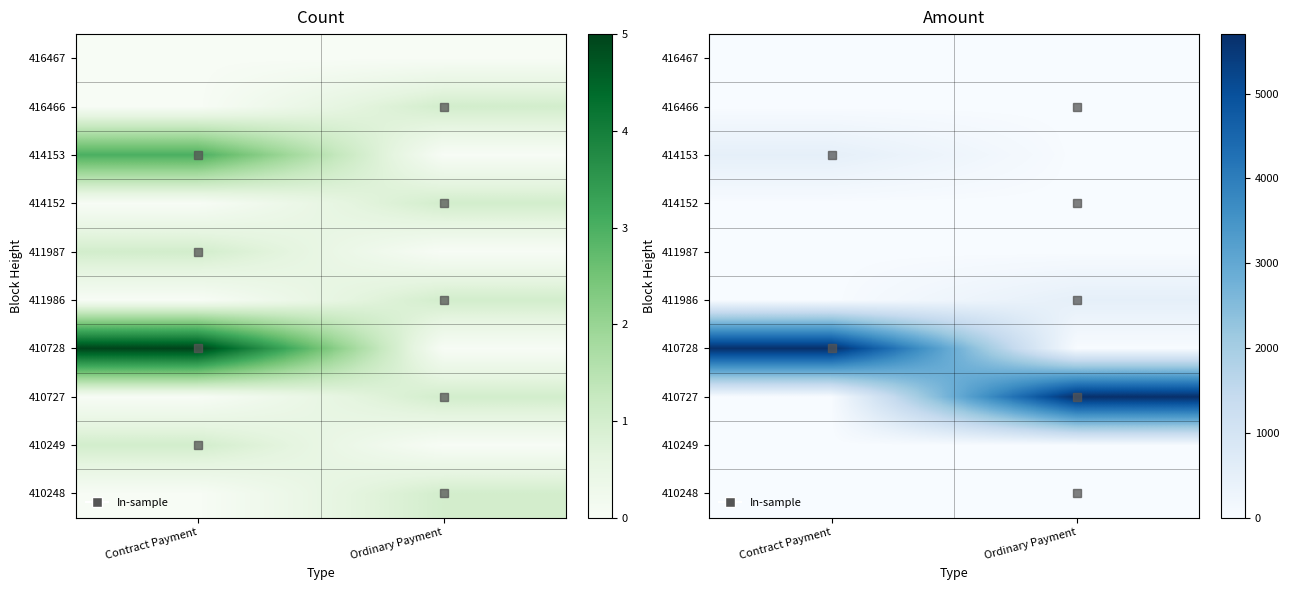

How many categories are shown in the chart?

2